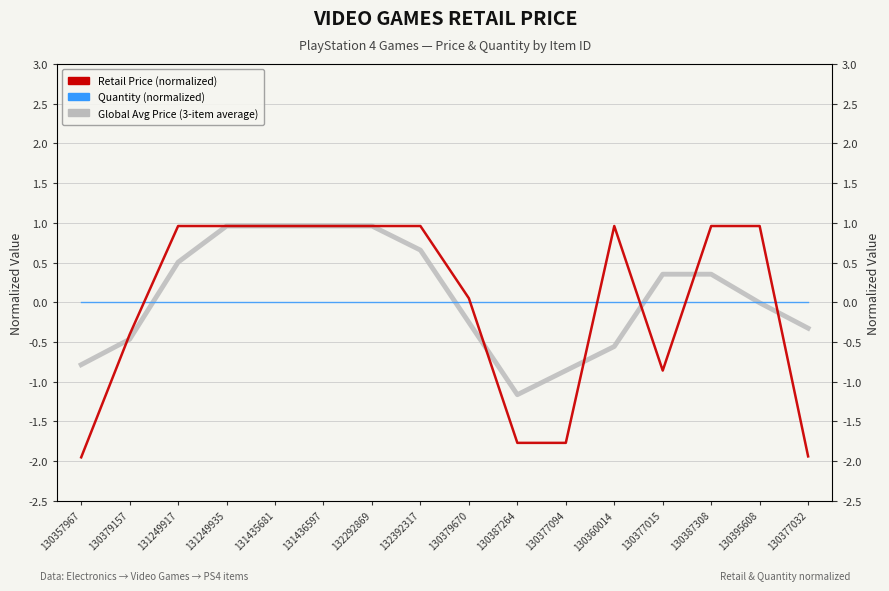

What is the label of the 9th point from the right?

132392317